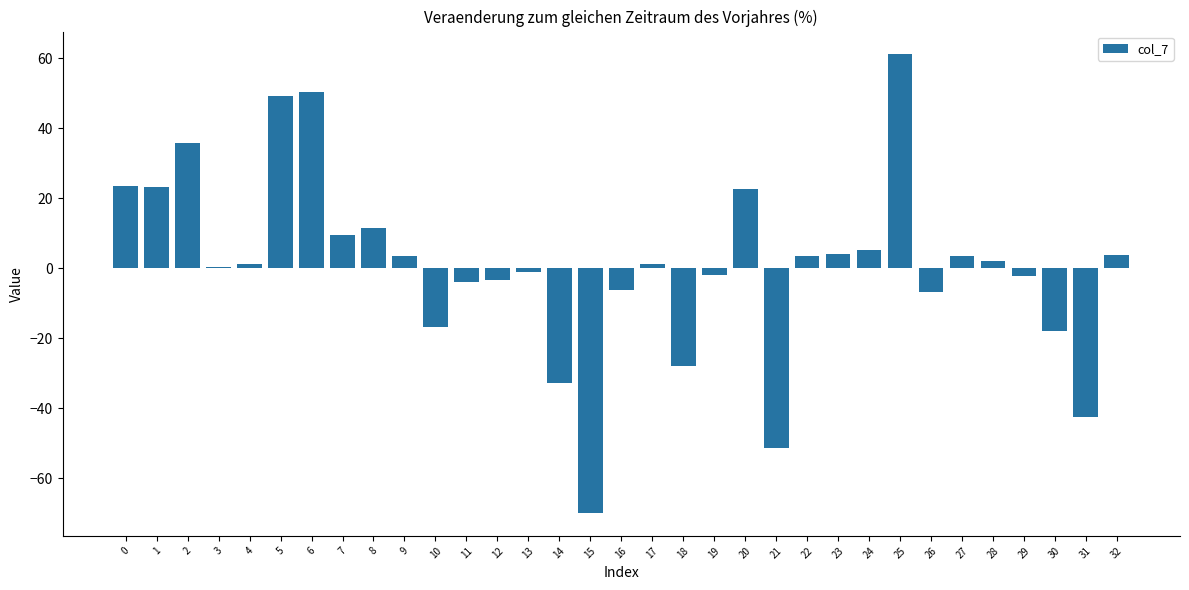

What is the sum of all values?

31.3